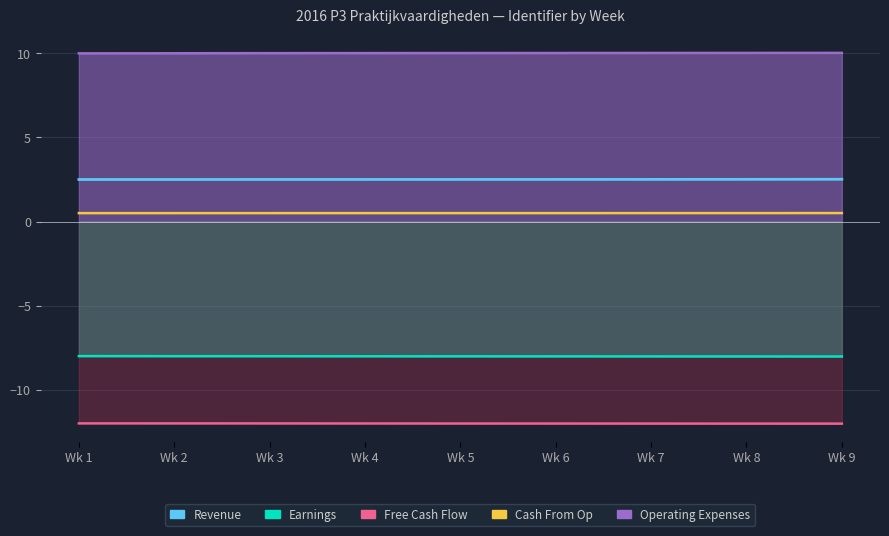

True or false: Revenue and Cash From Op intersect in this chart.

False